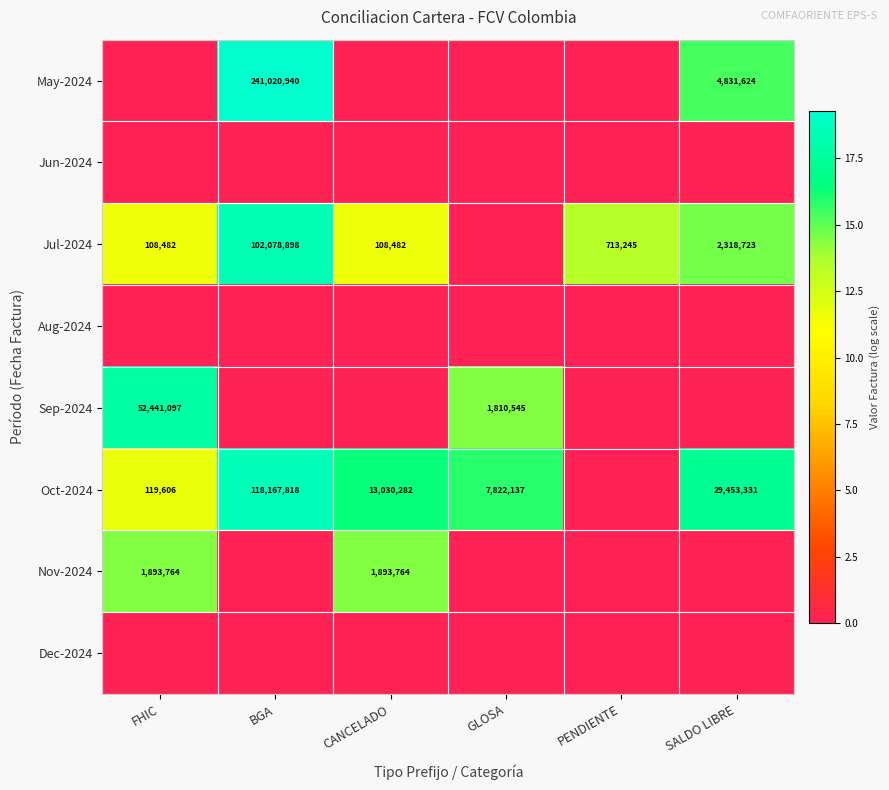

Is the value of May-2024 at BGA greater than the value of Oct-2024 at SALDO LIBRE?

Yes